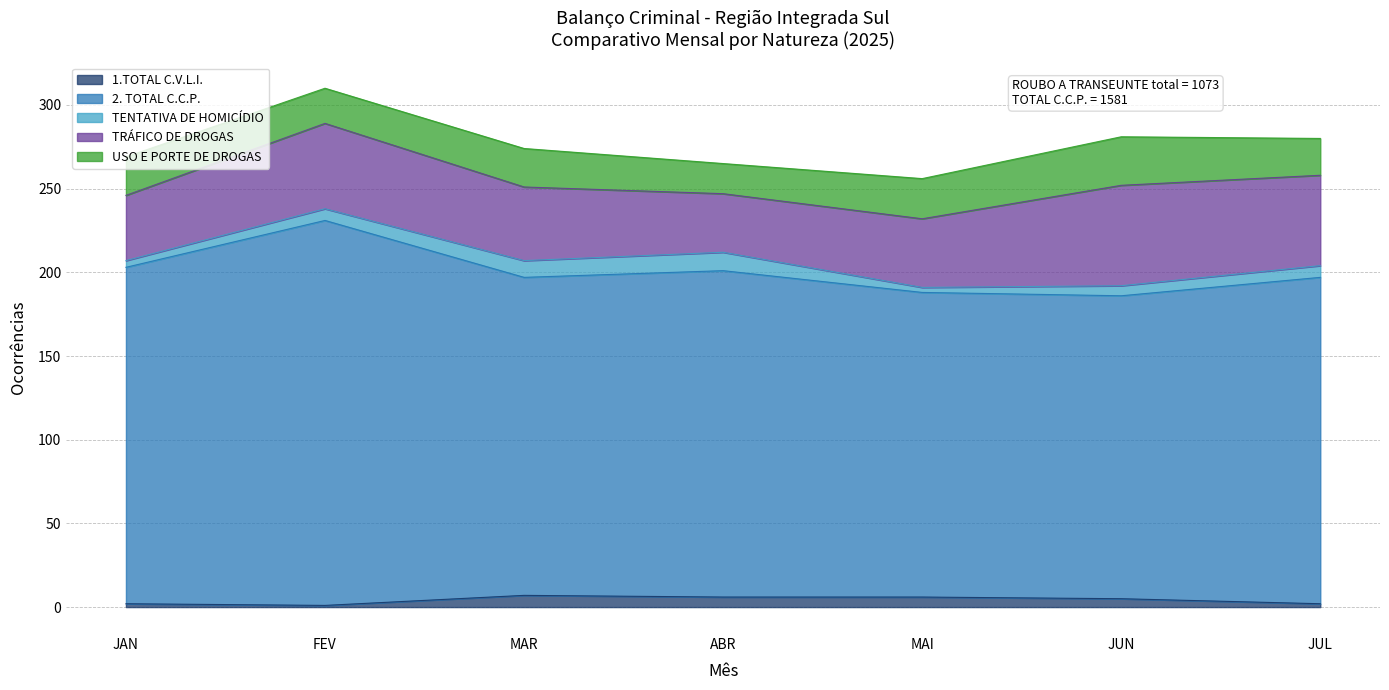

Where is the first local maximum for TRÁFICO DE DROGAS?

FEV